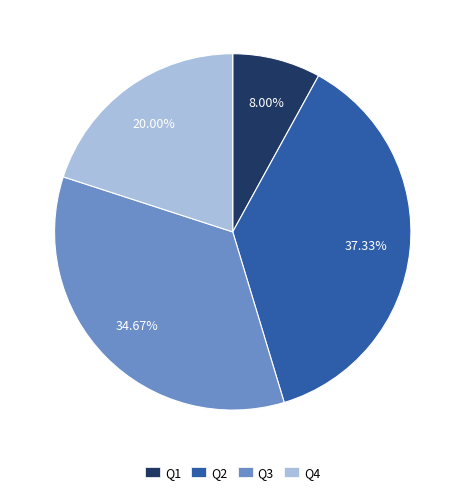

To the nearest percent, what percentage of the pie is Q1?

8%